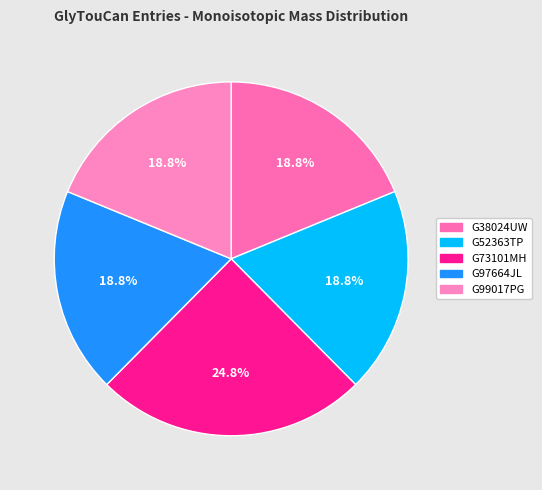

What is the smallest slice in the pie chart?

G38024UW